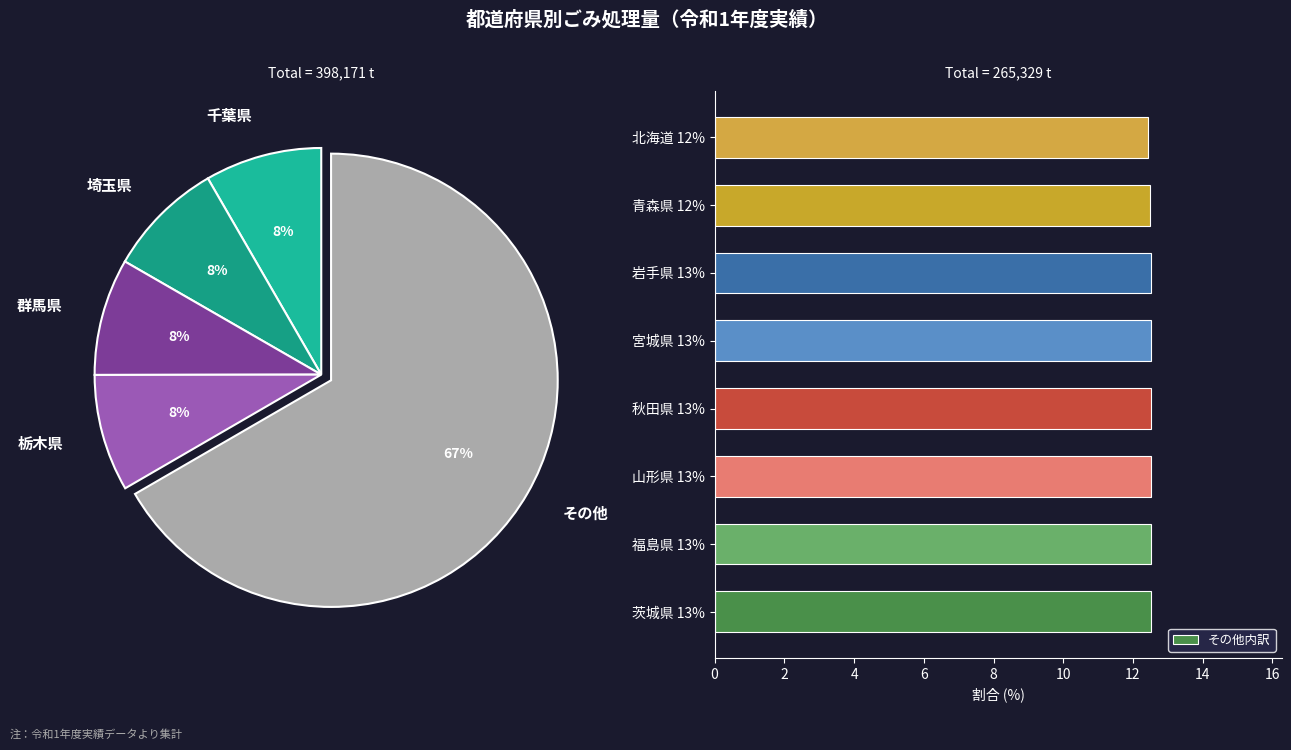

What is the sum of the その他内訳 values at 宮城県 13% and 茨城県 13%?

25.0